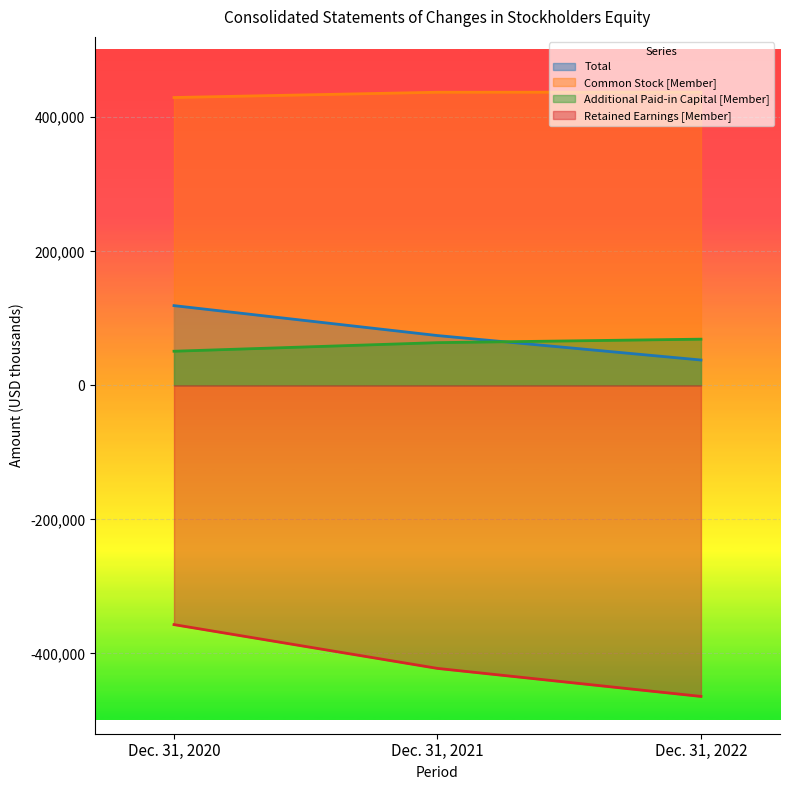

What is the total value across all series at Dec. 31, 2022?

79800